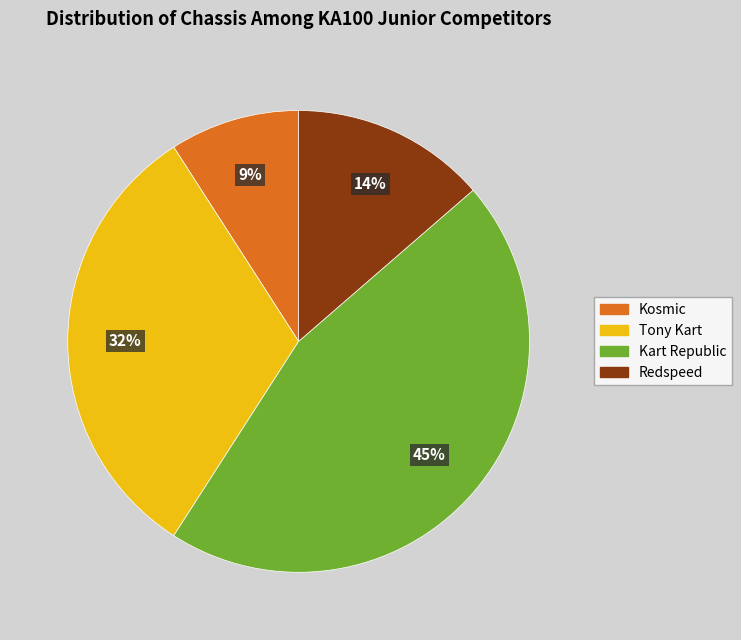

How many segments does this pie chart have?

4